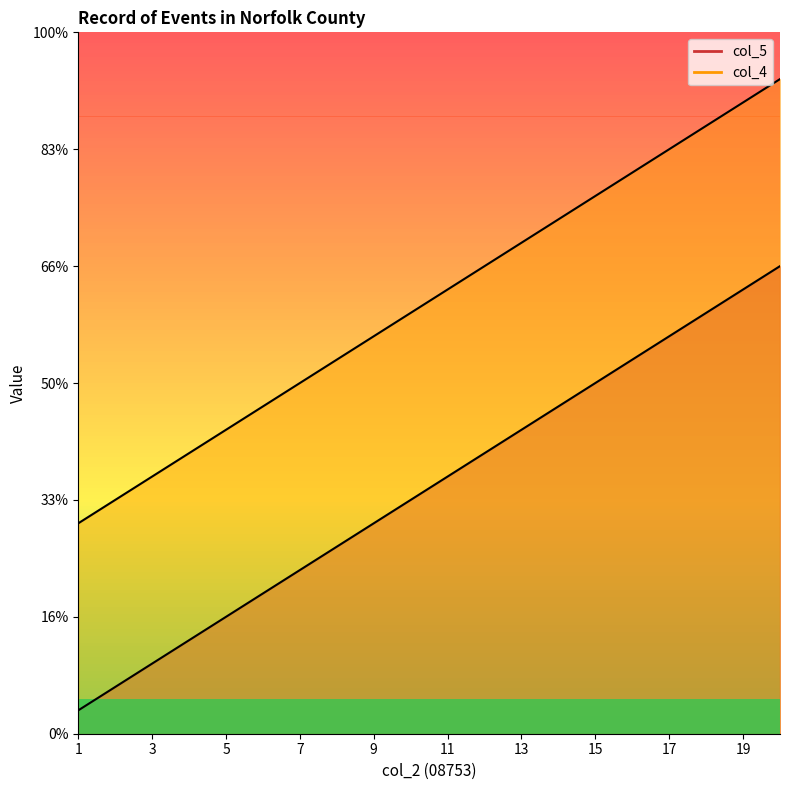

List the series in order of their overall mean, highest first.

col_4, col_5